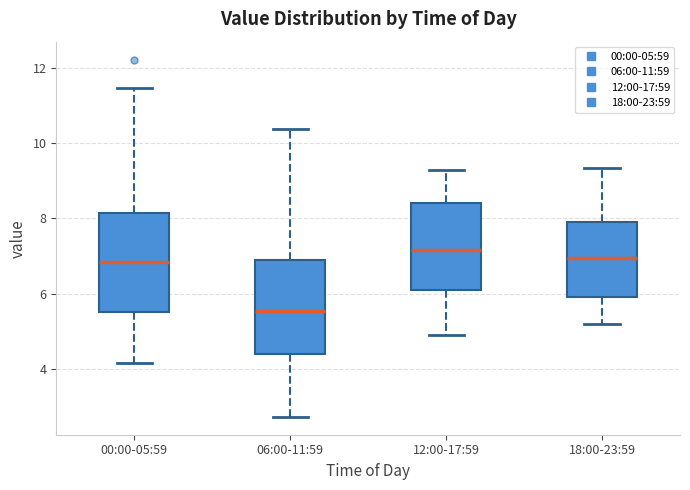

Reading left to right, transcribe this box plot: for each box, give where its median line is, the range the box spans, and where its two whiskers end, as read against the y-axis. The values are not printed on the chart, so give them approximately, as read against the axis.

00:00-05:59: median 6.8, box 5.6 to 8.2, whiskers 4.2 to 11.4
06:00-11:59: median 5.6, box 4.4 to 7.0, whiskers 2.8 to 10.4
12:00-17:59: median 7.2, box 6.2 to 8.4, whiskers 5.0 to 9.4
18:00-23:59: median 7.0, box 6.0 to 8.0, whiskers 5.2 to 9.4